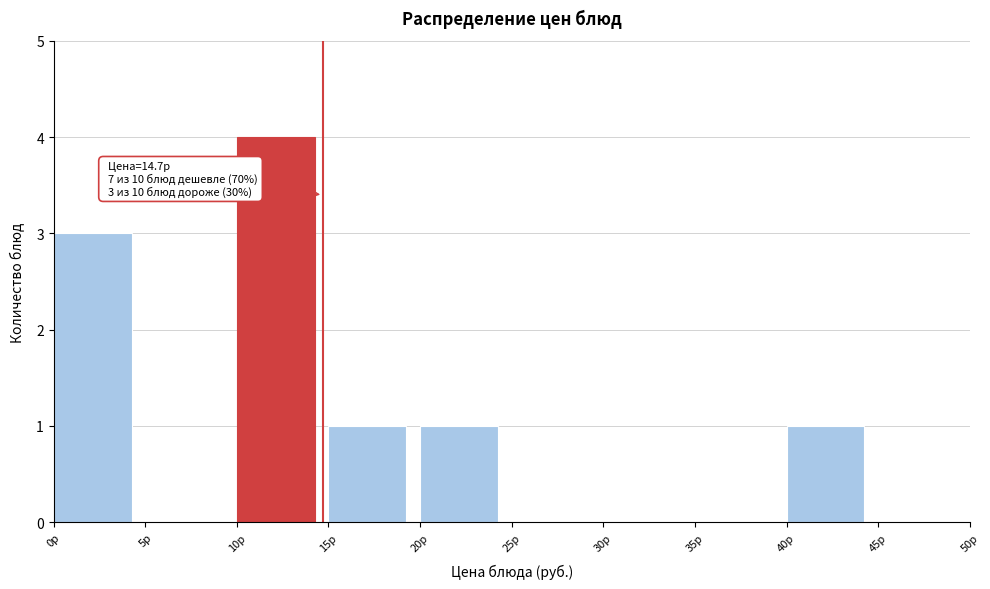

Over which range of the x-axis is the bar tallest?

10 to 15